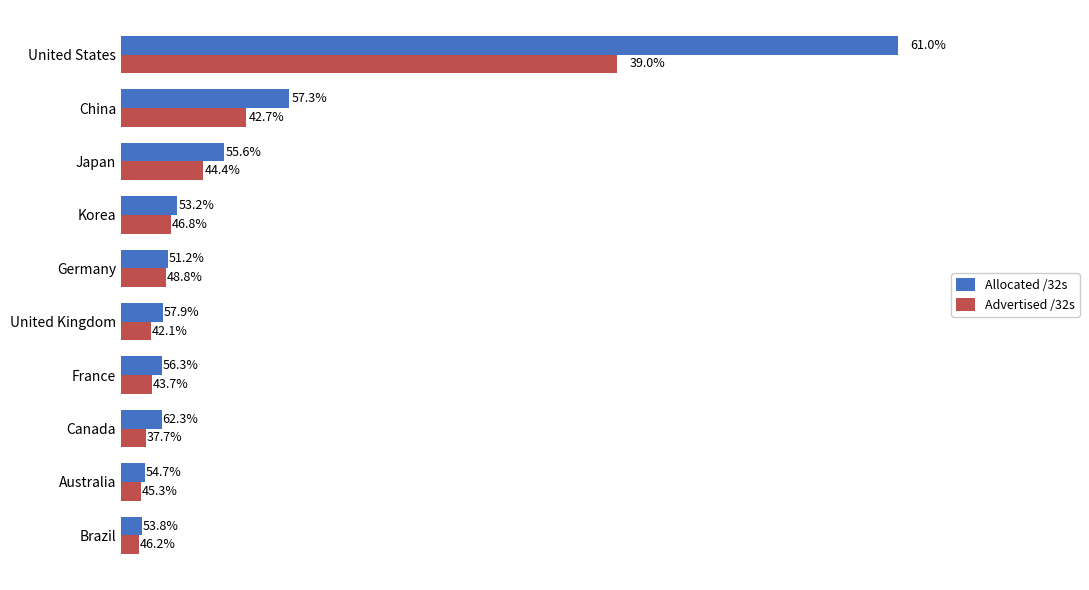

What is the difference between the second highest and minimum values in the Allocated /32s series?

288943872